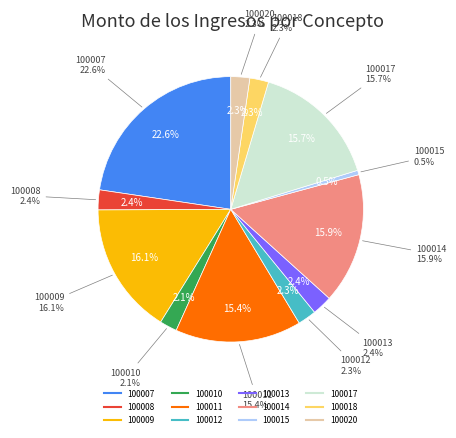

Rank the categories by value from highest to lowest.

100007, 100009, 100014, 100017, 100011, 100013, 100008, 100020, 100018, 100012, 100010, 100015